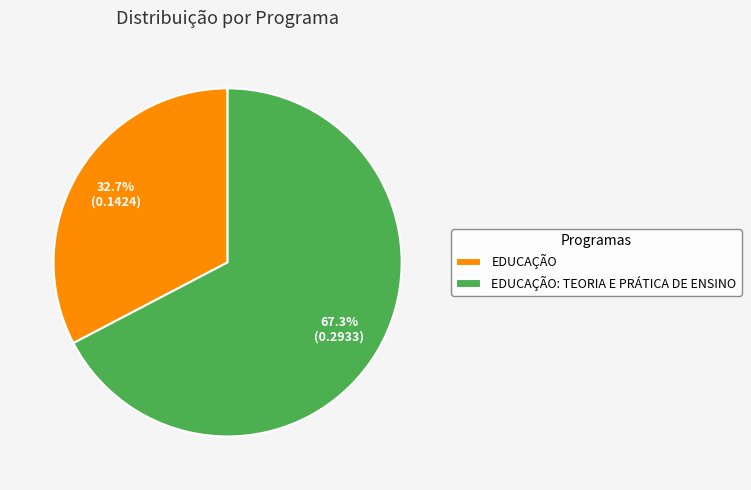

To the nearest percent, what percentage of the pie is EDUCAÇÃO: TEORIA E PRÁTICA DE ENSINO?

67%